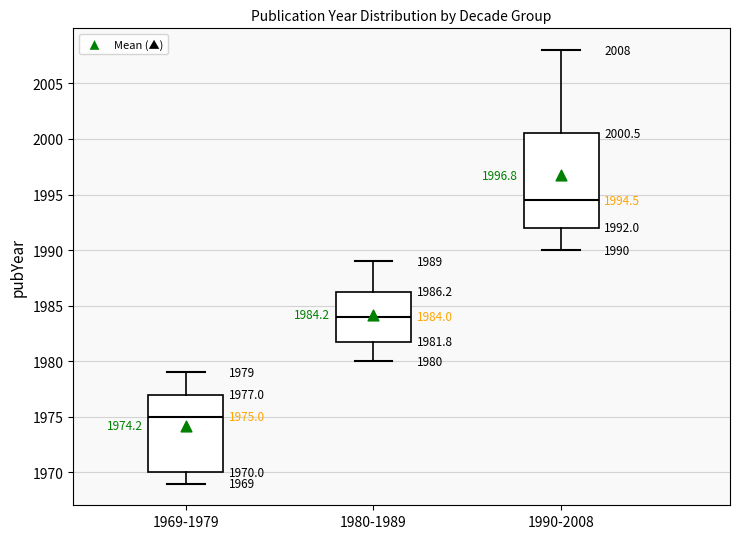

Which box has the highest median line?

1990-2008